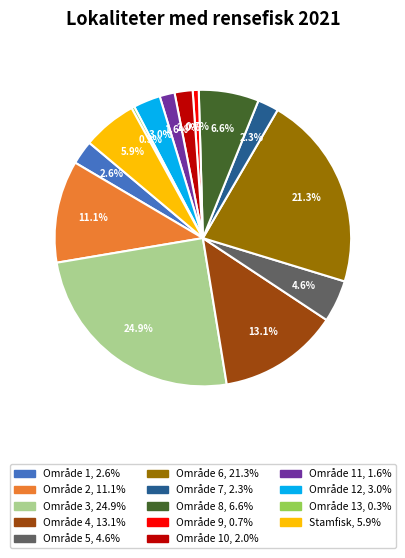

Is there any slice that represents more than half of the pie?

No